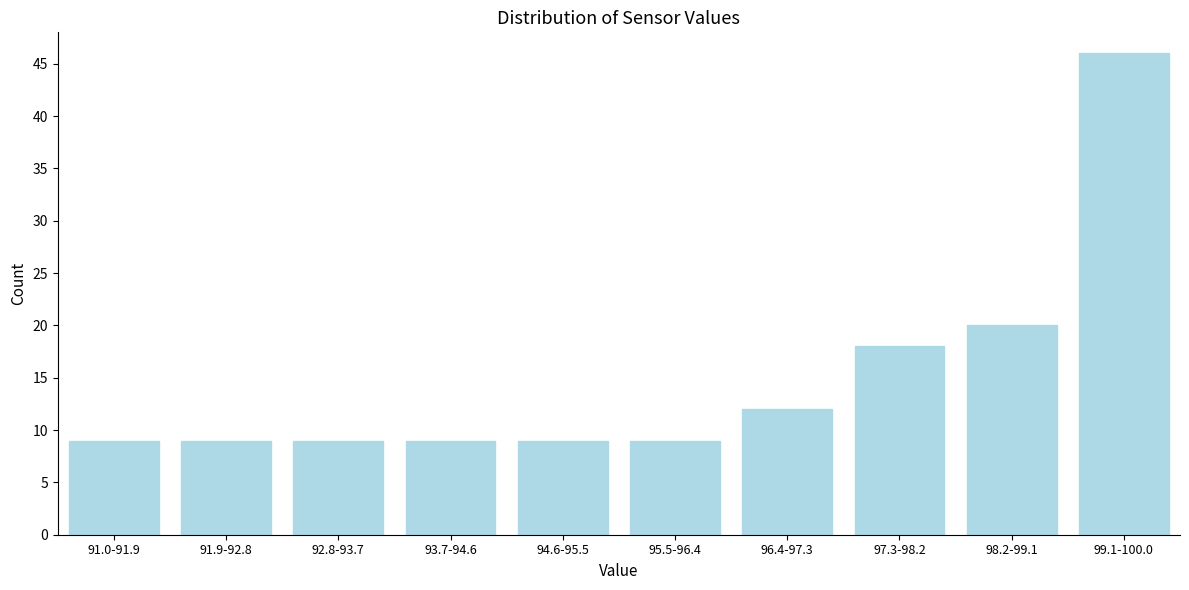

Reading left to right, what are all the values shown in this chart?

91.0-91.9=9	91.9-92.8=9	92.8-93.7=9	93.7-94.6=9	94.6-95.5=9	95.5-96.4=9	96.4-97.3=12	97.3-98.2=18	98.2-99.1=20	99.1-100.0=46